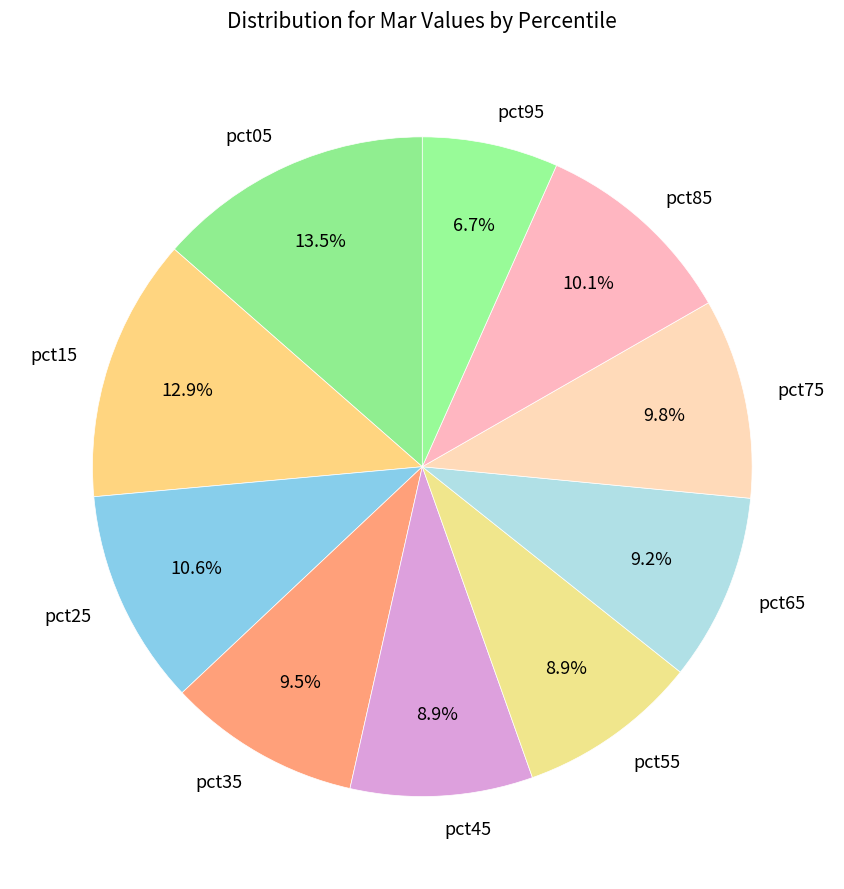

The pct35 slice represents 16% of the pie. True or false?

False